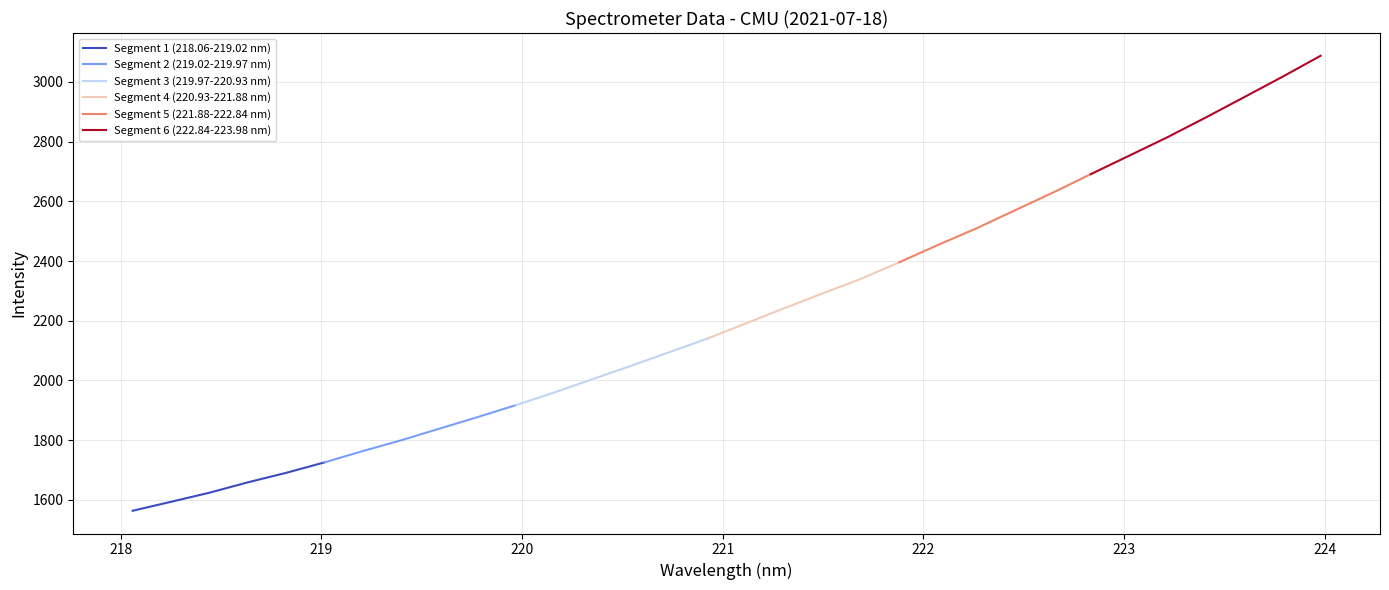

Reading left to right, list all the values displayed in this chart.

218.0596-223.9802: 218.1	218.3	218.4	218.6	218.8	219.0	219.2	219.4	219.6	219.8	220.0	220.2	220.4	220.5	220.7	220.9	221.1	221.3	221.5	221.7	221.9	222.1	222.3	222.5	222.6	222.8	223.0	223.2	223.4	223.6	223.8	224.0
intensity: 1563.5	1593.5	1623.8	1658.6	1690.5	1725.5	1763.4	1799.6	1838.6	1877.5	1917.7	1959.9	2004.8	2049.1	2095.1	2140.9	2191.5	2242.2	2292.0	2340.6	2396.3	2453.6	2509.0	2569.0	2628.9	2691.4	2753.1	2815.0	2881.0	2948.8	3017.2	3087.8